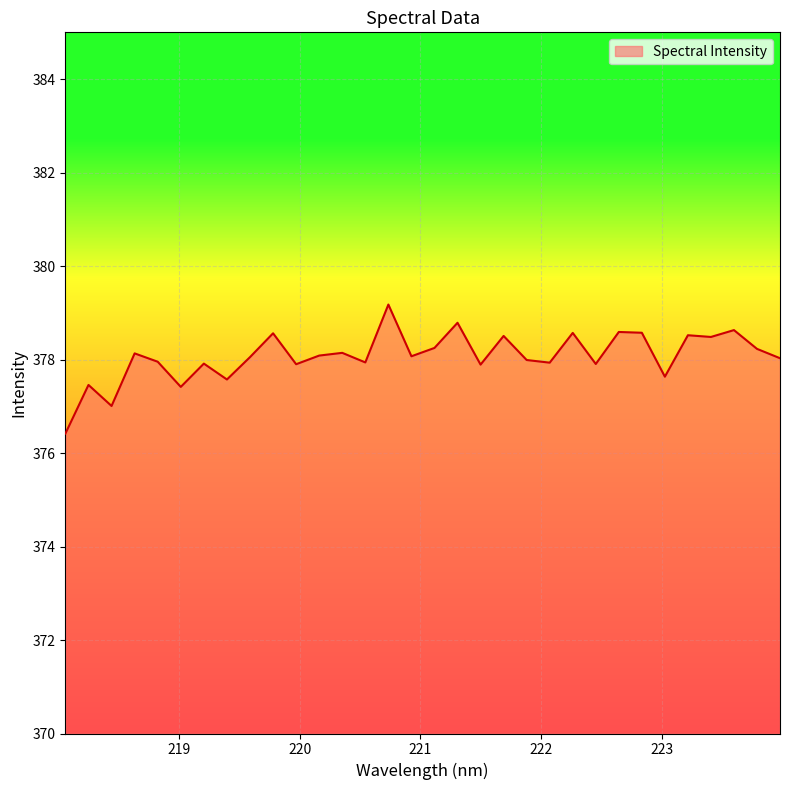

What is the difference between the maximum and minimum values?

2.8